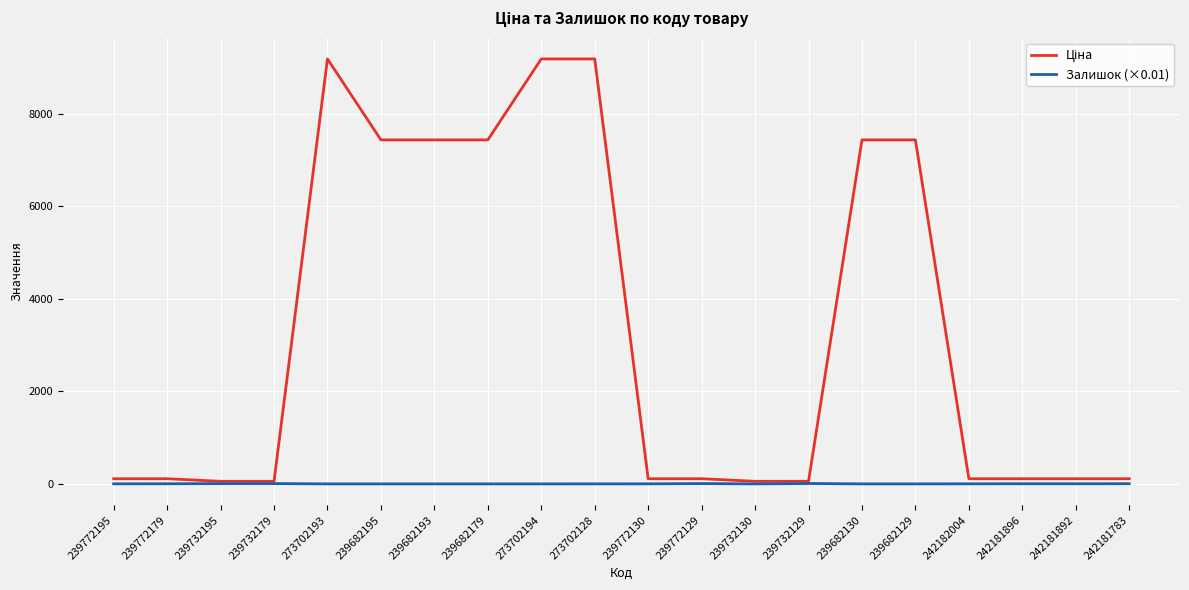

What is the greatest value displayed?

9185.9